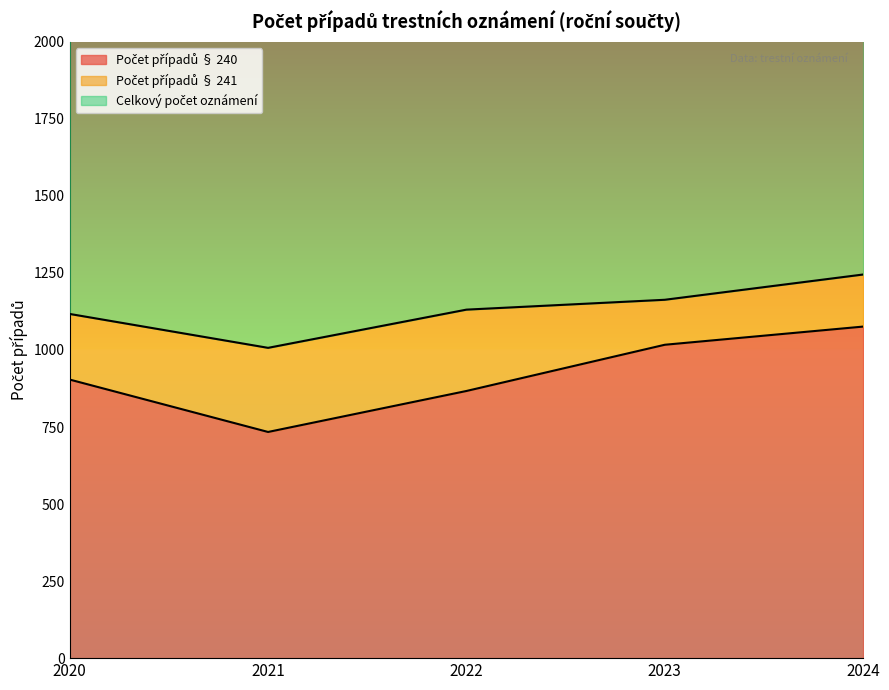

How many lines are shown in the chart?

2